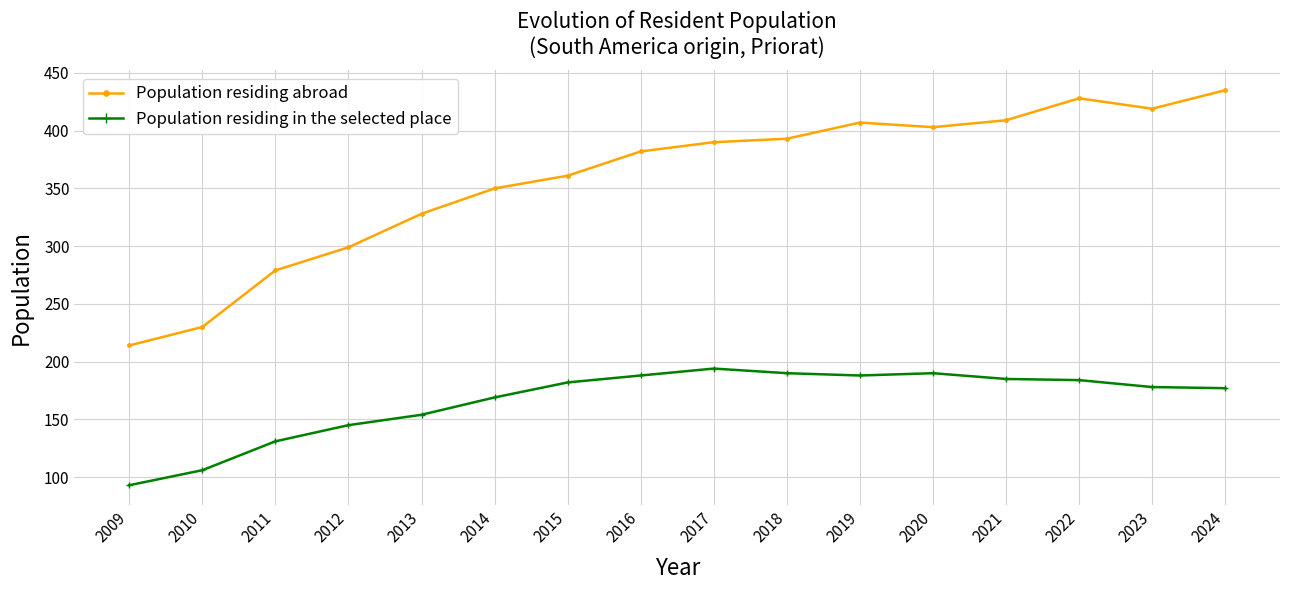

What is the minimum value for Population residing in the selected place?

93